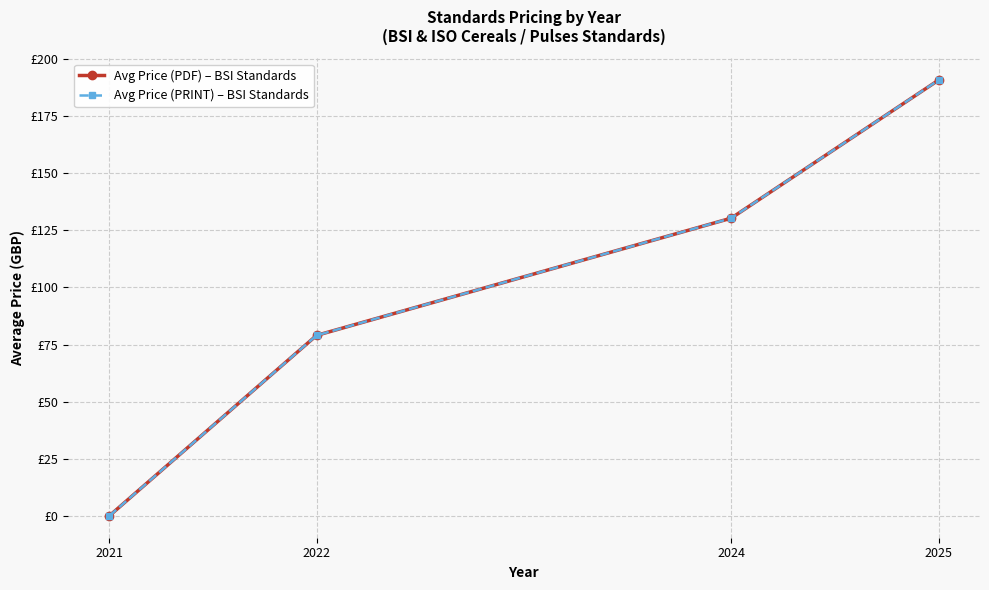

At which label does Avg Price (PRINT) – BSI Standards reach its minimum?

2021